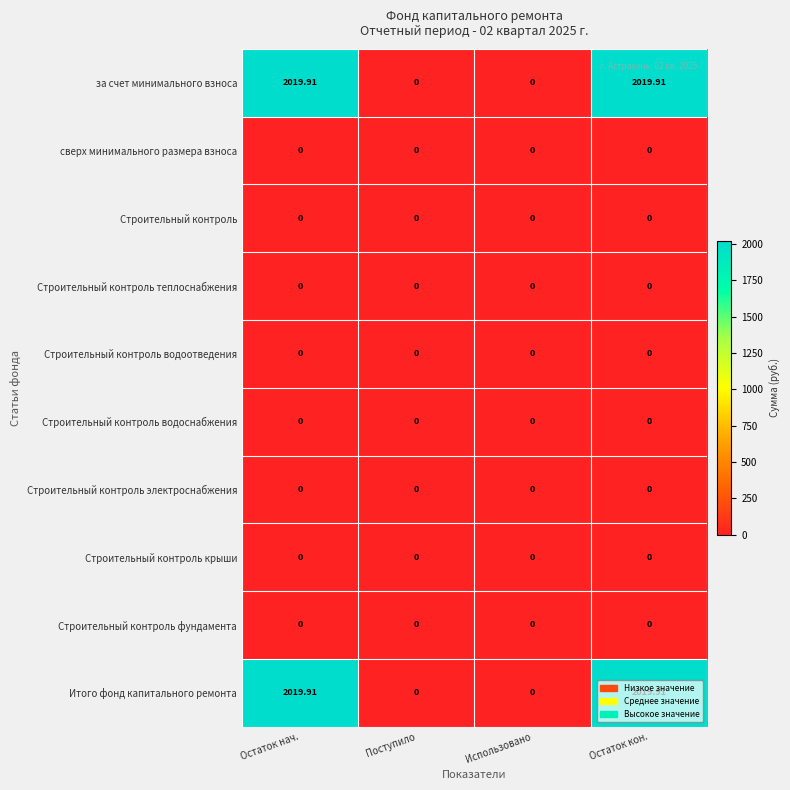

Is the value of сверх минимального размера взноса at Поступило greater than the value of за счет минимального взноса at Поступило?

No